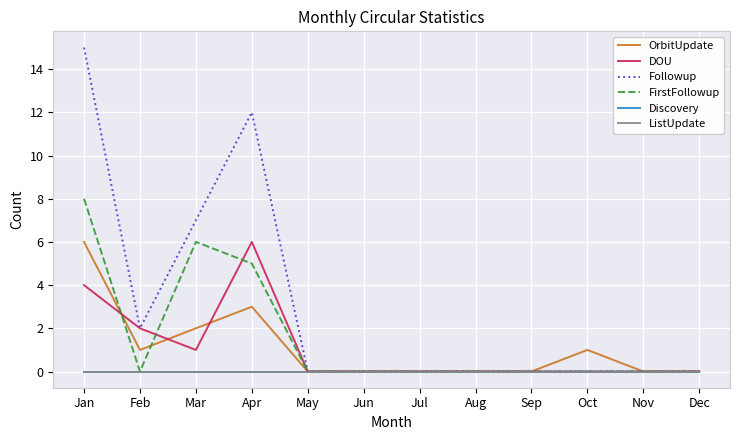

After their last crossing, which series has the higher values: FirstFollowup or DOU?

DOU